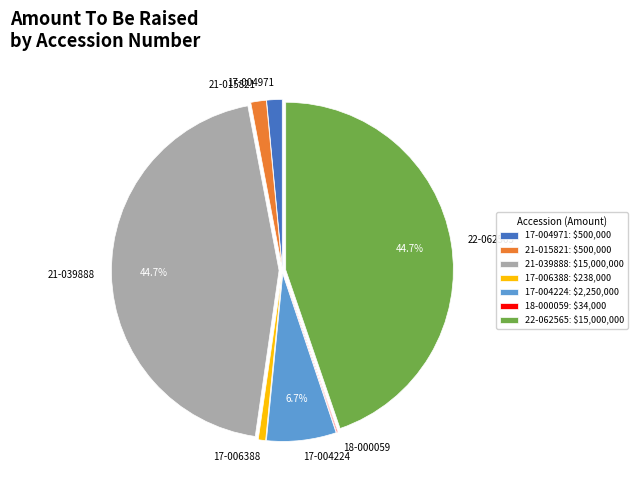

Is there any slice that represents more than half of the pie?

No